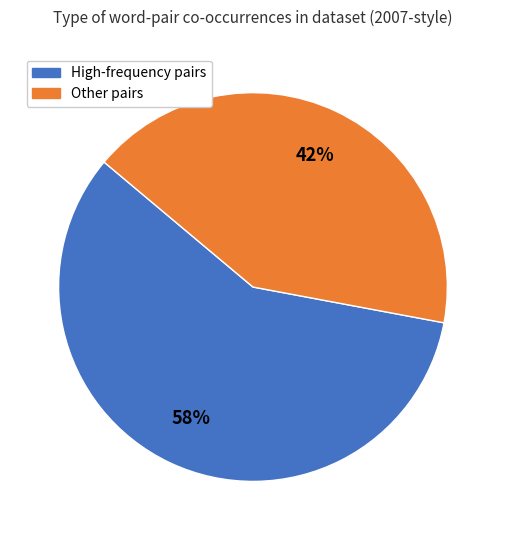

Count the number of slices in the pie.

2